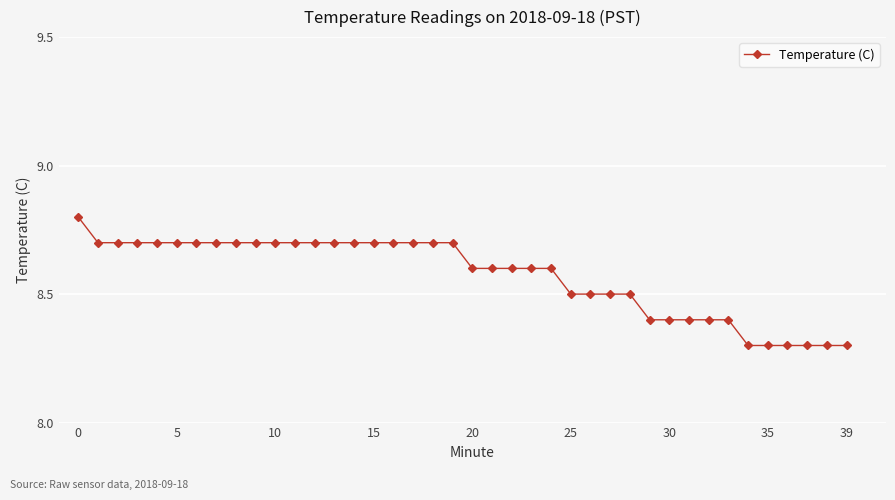

How many lines are shown in the chart?

1